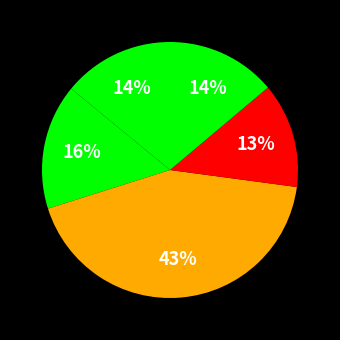

How many segments does this pie chart have?

5